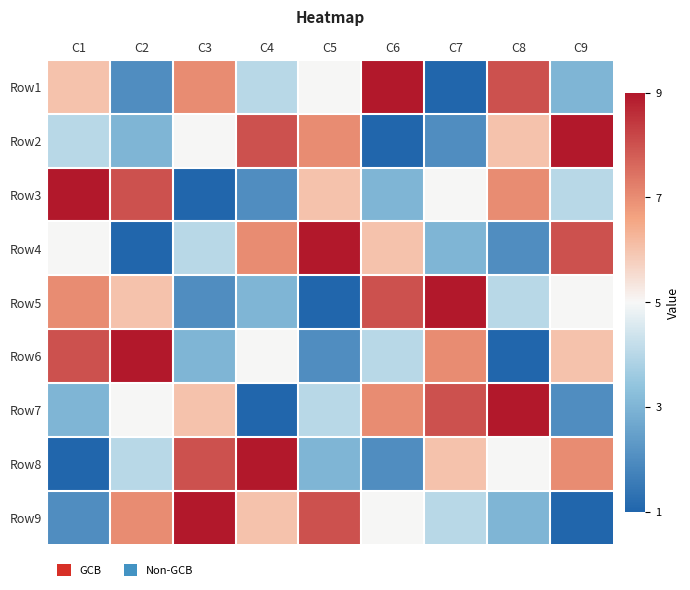

Reading right to left, what are all the values shown in this chart?

Row1: C9=-2	C8=3	C7=-4	C6=4	C5=0	C4=-1	C3=2	C2=-3	C1=1
Row2: C9=4	C8=1	C7=-3	C6=-4	C5=2	C4=3	C3=0	C2=-2	C1=-1
Row3: C9=-1	C8=2	C7=0	C6=-2	C5=1	C4=-3	C3=-4	C2=3	C1=4
Row4: C9=3	C8=-3	C7=-2	C6=1	C5=4	C4=2	C3=-1	C2=-4	C1=0
Row5: C9=0	C8=-1	C7=4	C6=3	C5=-4	C4=-2	C3=-3	C2=1	C1=2
Row6: C9=1	C8=-4	C7=2	C6=-1	C5=-3	C4=0	C3=-2	C2=4	C1=3
Row7: C9=-3	C8=4	C7=3	C6=2	C5=-1	C4=-4	C3=1	C2=0	C1=-2
Row8: C9=2	C8=0	C7=1	C6=-3	C5=-2	C4=4	C3=3	C2=-1	C1=-4
Row9: C9=-4	C8=-2	C7=-1	C6=0	C5=3	C4=1	C3=4	C2=2	C1=-3